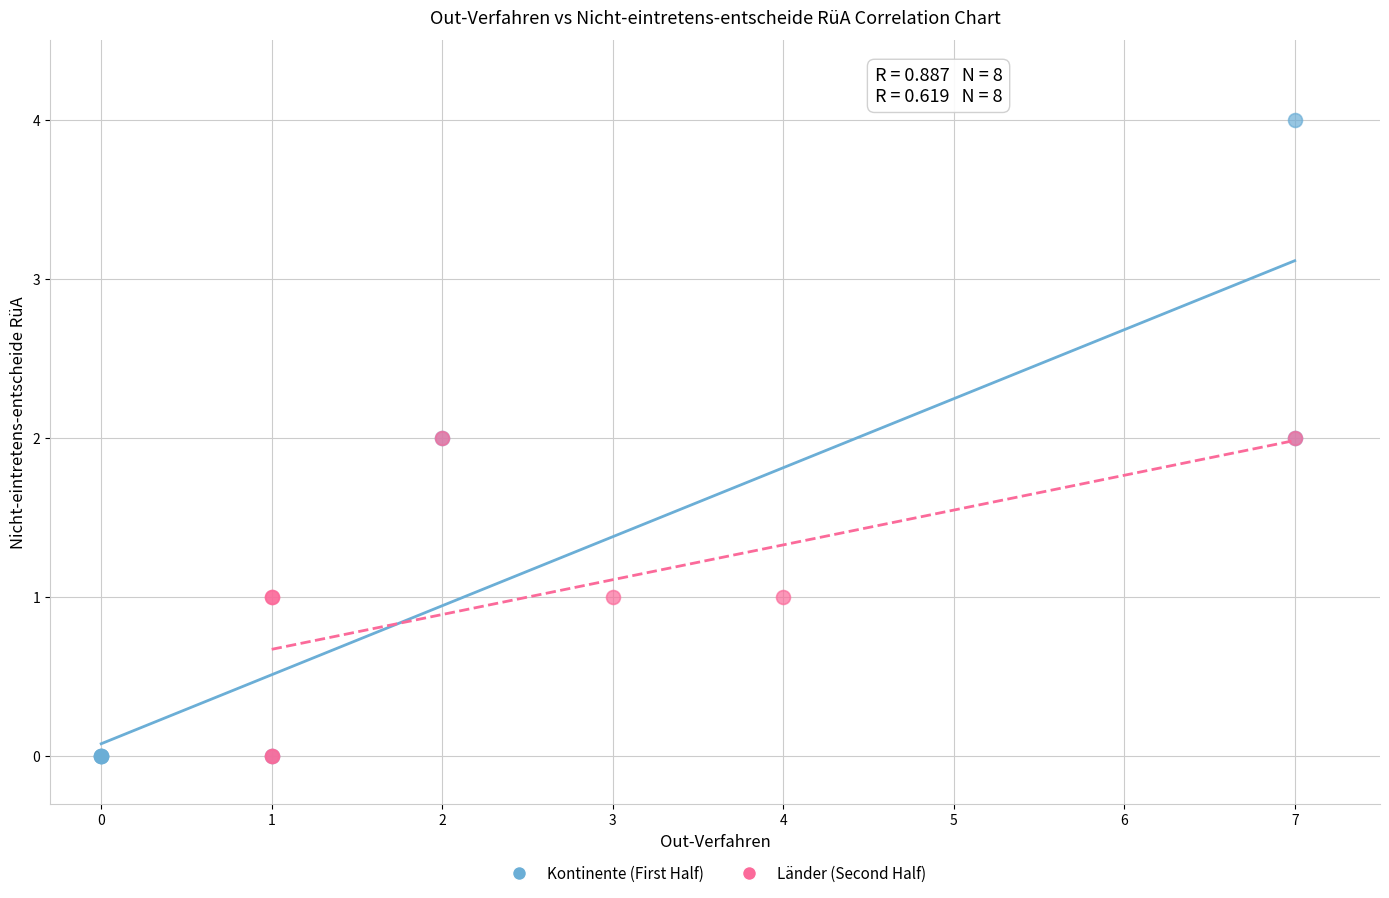

Which series has the largest Y range (max minus min)?

Kontinente (First Half)